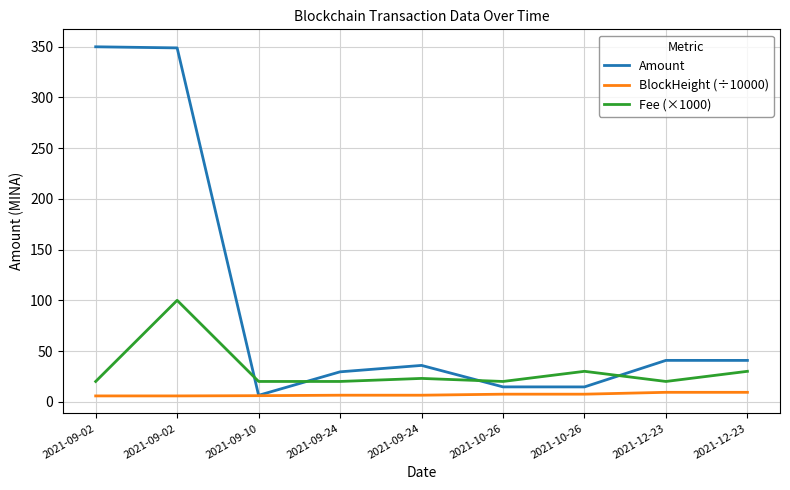

What are all the series names shown in the legend?

Amount, BlockHeight (÷10000), Fee (×1000)